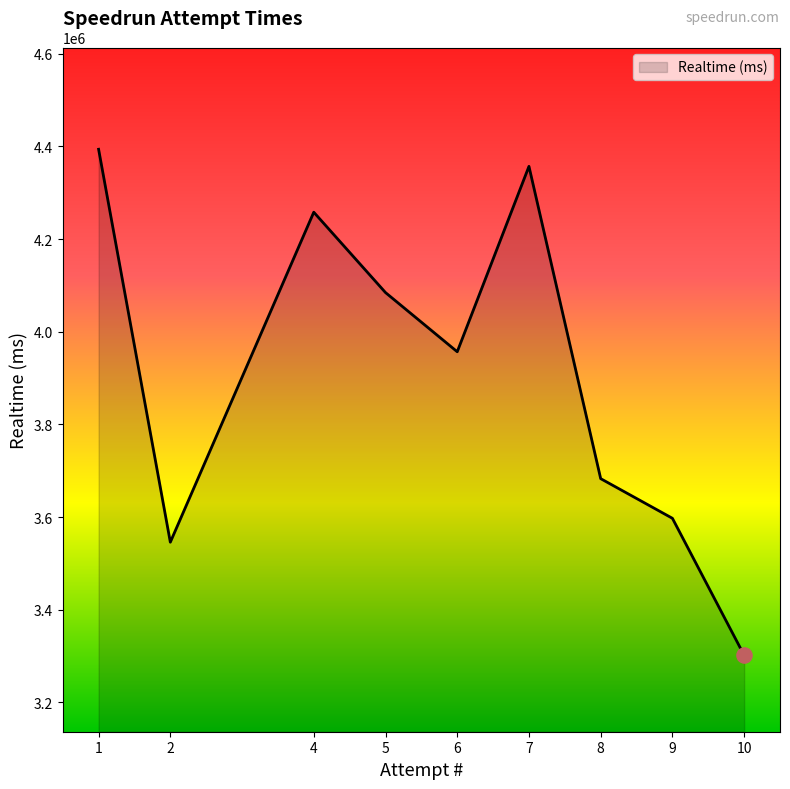

What is the change in value from 8 to 9?

-85580